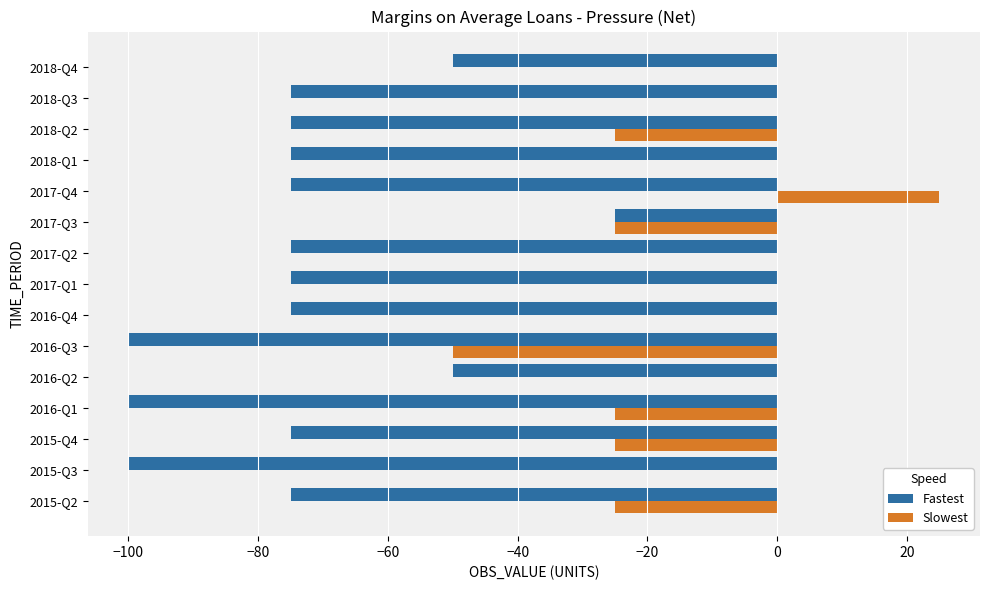

The Fastest series shows -50 at 2018-Q4. True or false?

True